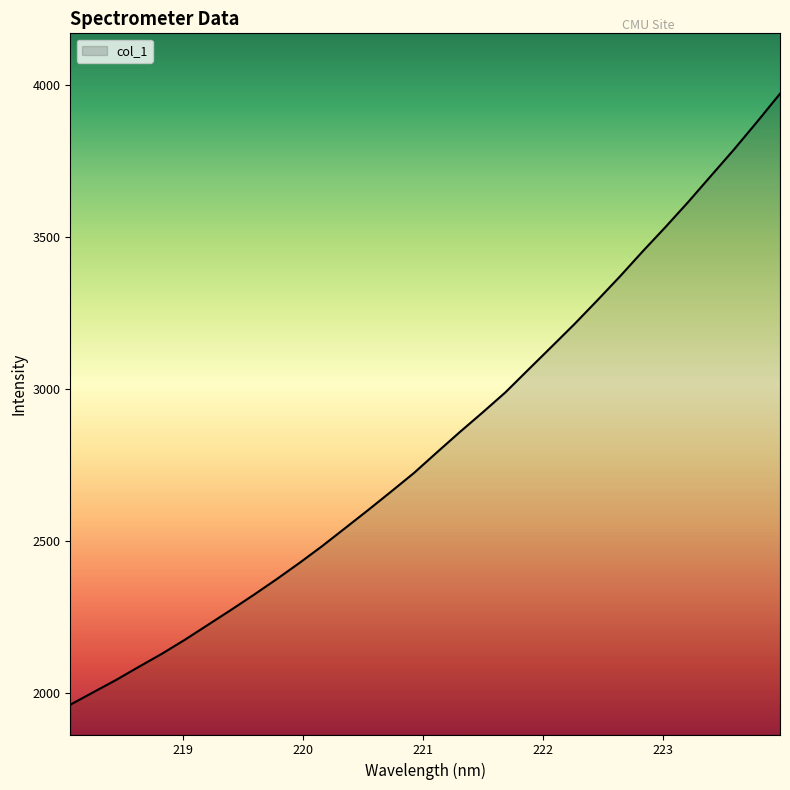

What is the difference between the maximum and minimum values?

2010.0